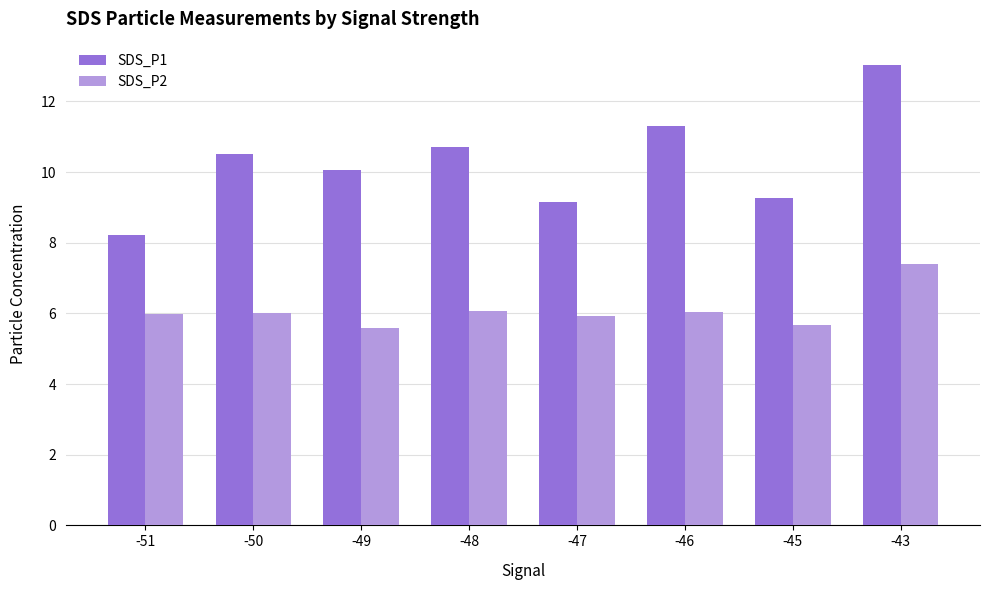

Which series has the largest total across all categories?

SDS_P1